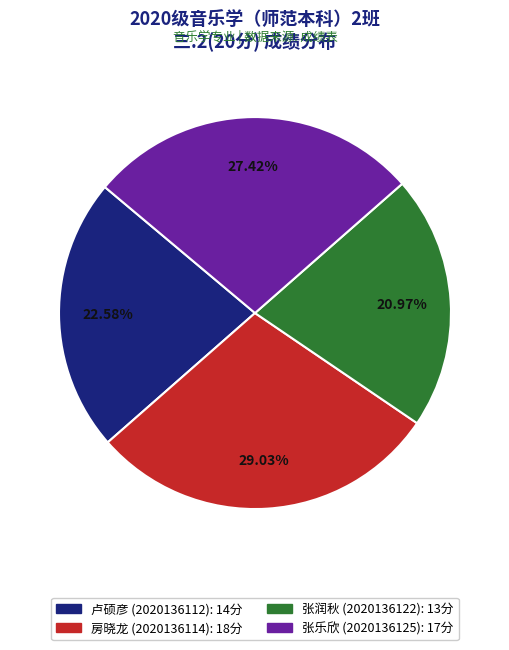

Does any single category account for the majority?

No